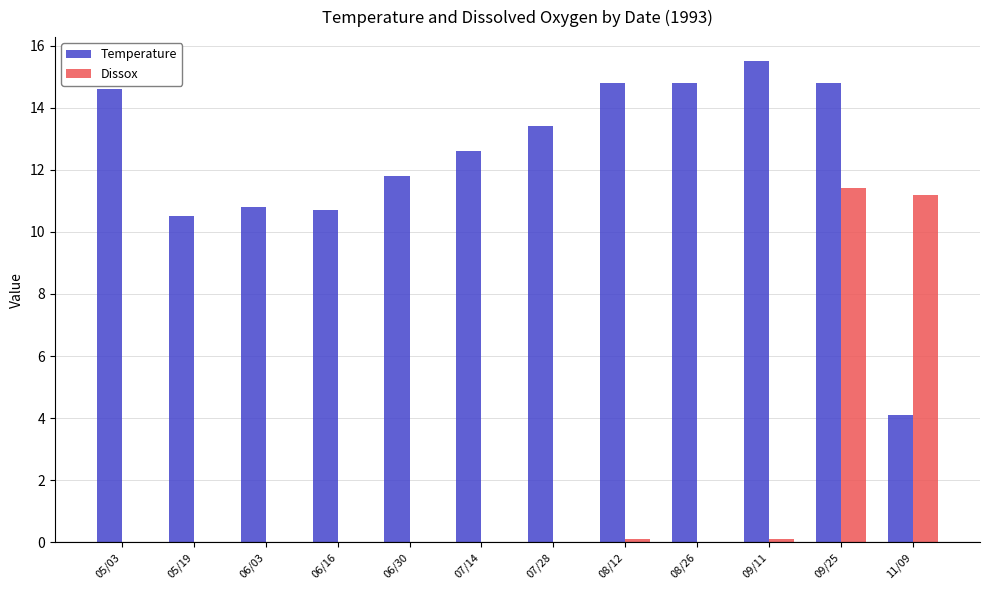

What is the highest value of the Dissox series?

11.4